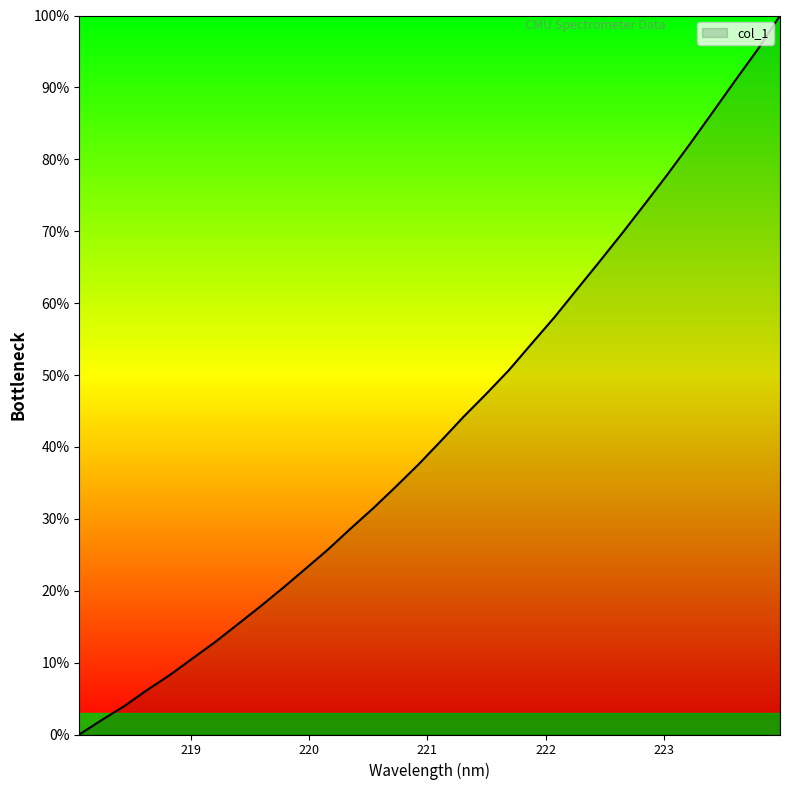

What is the difference between the maximum and minimum values?

100.0